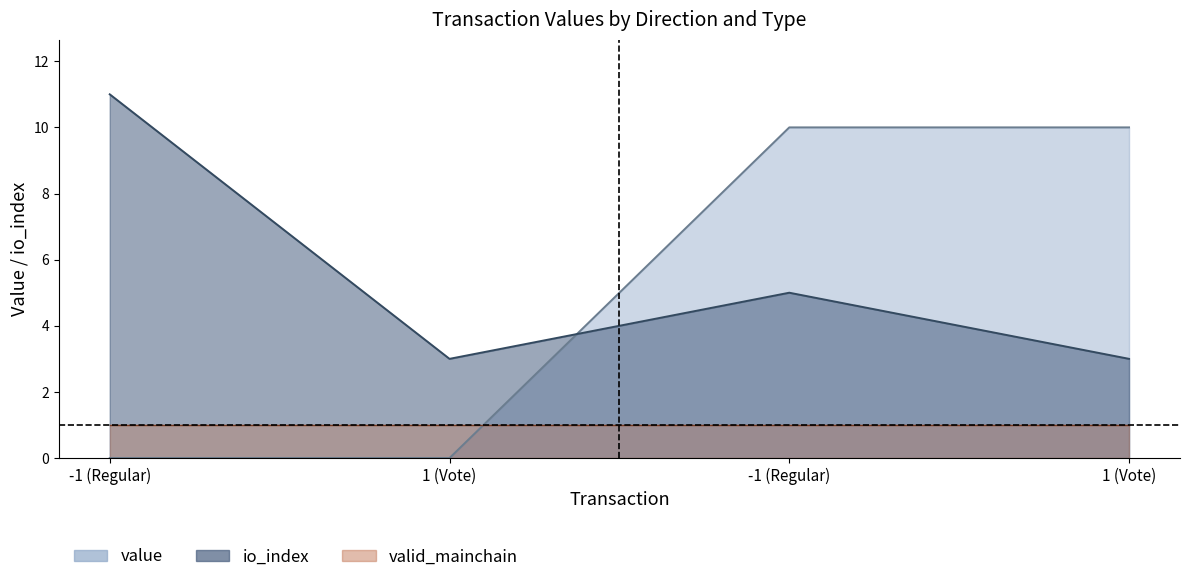

Which has a higher value, -1 (Regular) or 1 (Vote)?

-1 (Regular)